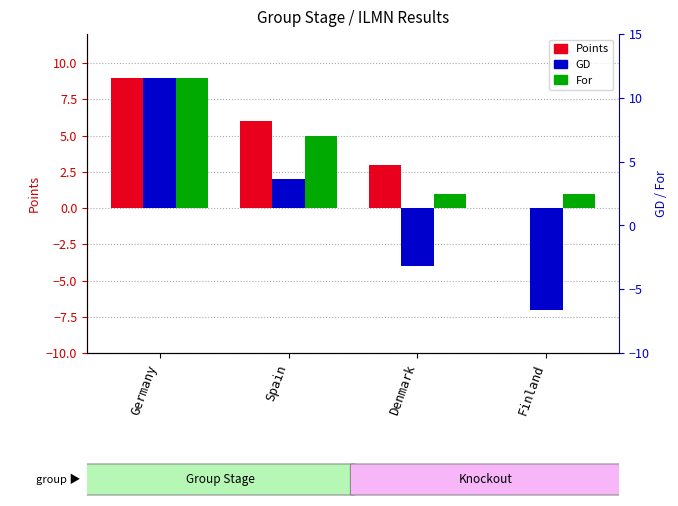

Reading left to right, transcribe all the data shown in this chart.

Points: Germany=9	Spain=6	Denmark=3	Finland=0
GD: Germany=9	Spain=2	Denmark=-4	Finland=-7
For: Germany=9	Spain=5	Denmark=1	Finland=1